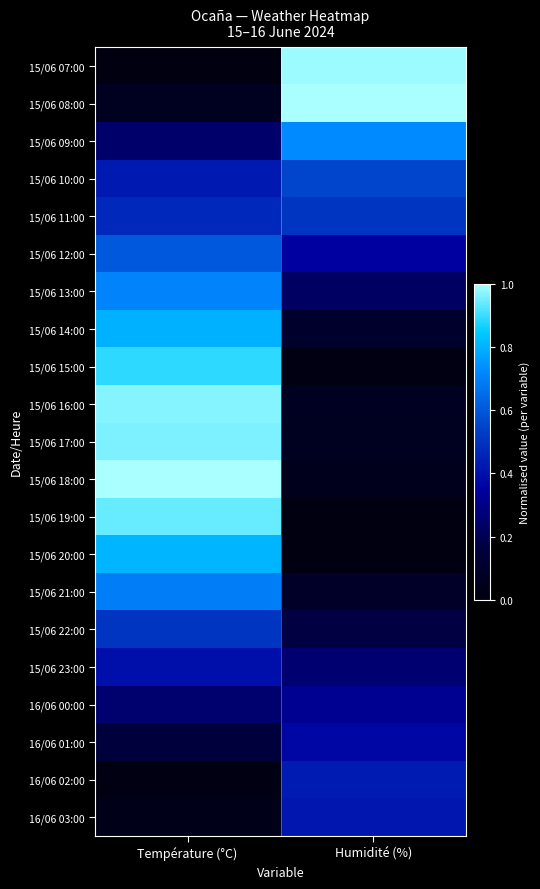

Reading left to right, transcribe all the data shown in this chart.

15/06 07:00: Température (°C)=0.0	Humidité (%)=1.0
15/06 08:00: Température (°C)=0.1	Humidité (%)=1.0
15/06 09:00: Température (°C)=0.2	Humidité (%)=0.7
15/06 10:00: Température (°C)=0.4	Humidité (%)=0.6
15/06 11:00: Température (°C)=0.5	Humidité (%)=0.5
15/06 12:00: Température (°C)=0.6	Humidité (%)=0.4
15/06 13:00: Température (°C)=0.7	Humidité (%)=0.2
15/06 14:00: Température (°C)=0.8	Humidité (%)=0.1
15/06 15:00: Température (°C)=0.9	Humidité (%)=0.0
15/06 16:00: Température (°C)=1.0	Humidité (%)=0.1
15/06 17:00: Température (°C)=1.0	Humidité (%)=0.1
15/06 18:00: Température (°C)=1.0	Humidité (%)=0.0
15/06 19:00: Température (°C)=0.9	Humidité (%)=0.0
15/06 20:00: Température (°C)=0.8	Humidité (%)=0.0
15/06 21:00: Température (°C)=0.7	Humidité (%)=0.1
15/06 22:00: Température (°C)=0.5	Humidité (%)=0.2
15/06 23:00: Température (°C)=0.4	Humidité (%)=0.3
16/06 00:00: Température (°C)=0.3	Humidité (%)=0.3
16/06 01:00: Température (°C)=0.2	Humidité (%)=0.4
16/06 02:00: Température (°C)=0.0	Humidité (%)=0.4
16/06 03:00: Température (°C)=0.0	Humidité (%)=0.4